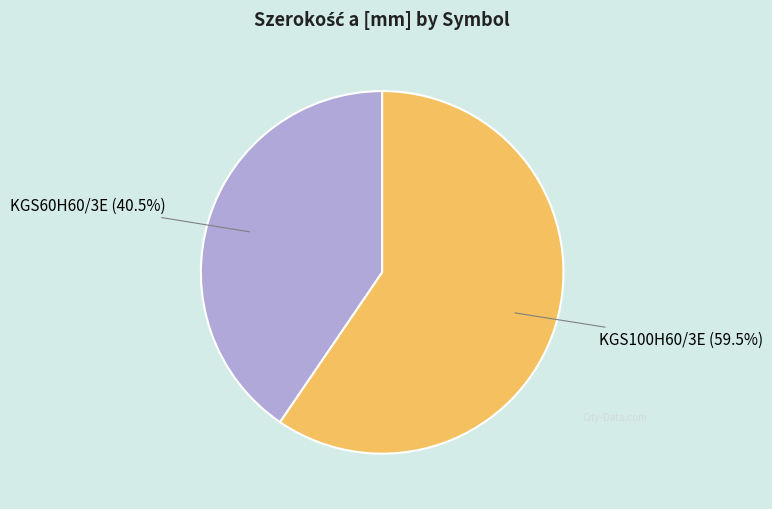

Rank the categories by value from lowest to highest.

KGS60H60/3E, KGS100H60/3E